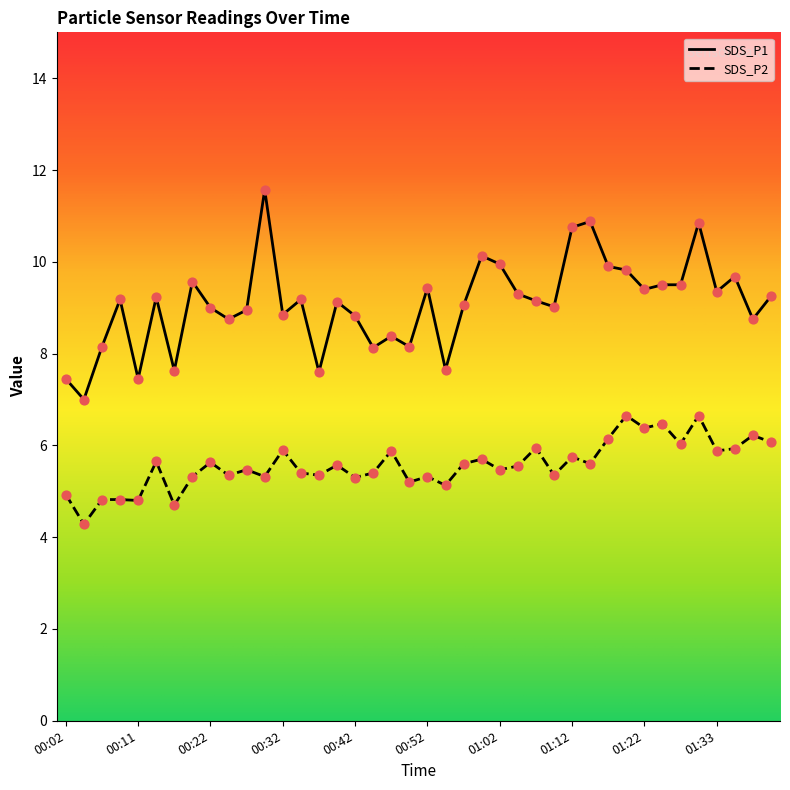

At how many categories does at least one series exceed 5?

40